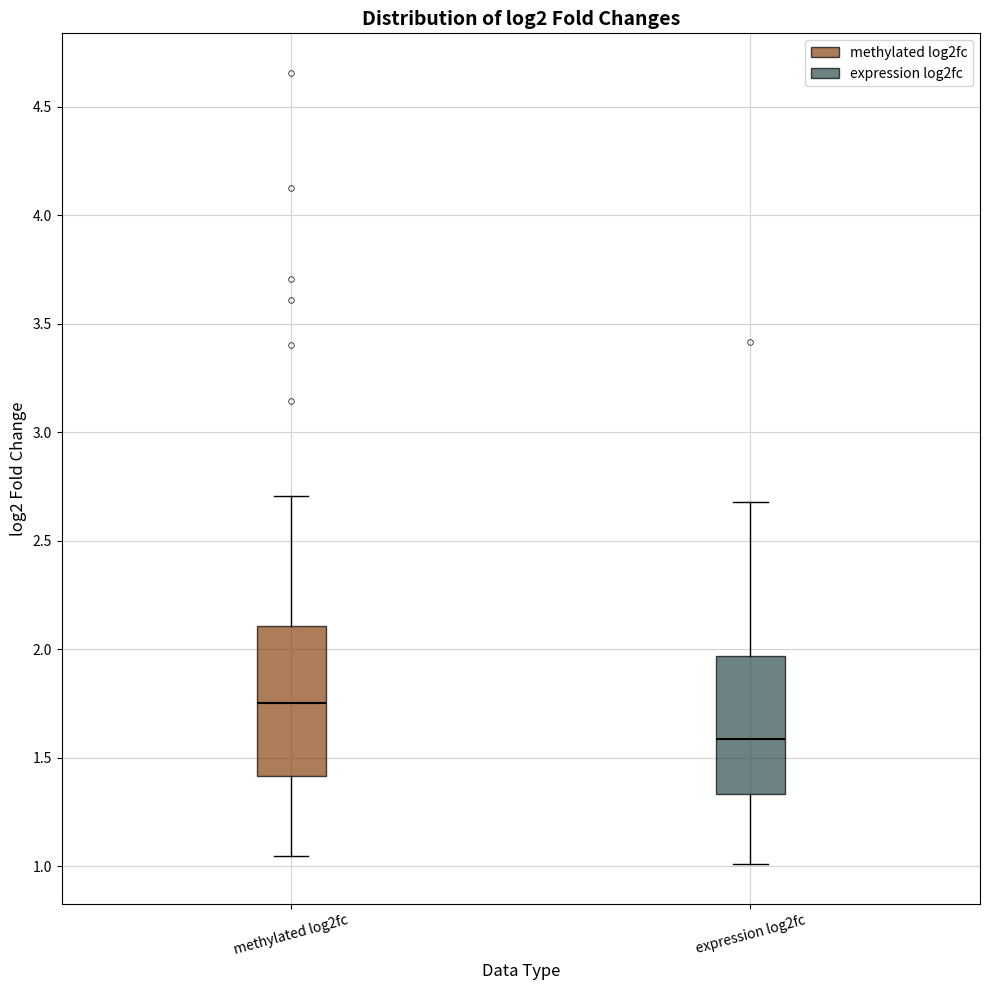

Where does the lower whisker of the box for expression log2fc end on the y-axis? The values are not printed on the chart, so give them approximately, as read against the axis.

1.00